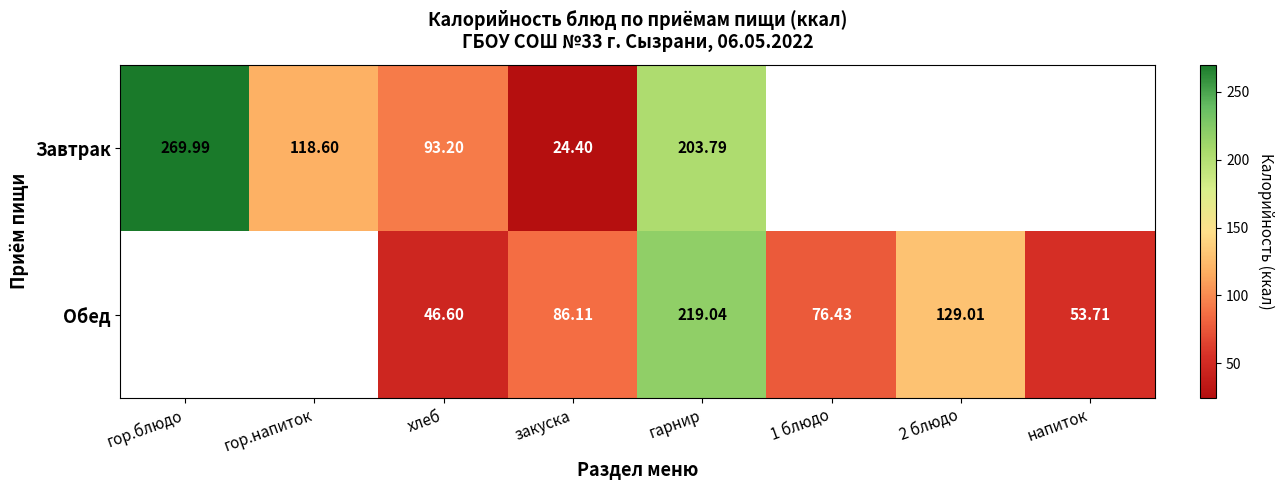

Rank the series at гарнир from lowest to highest value.

Завтрак, Обед